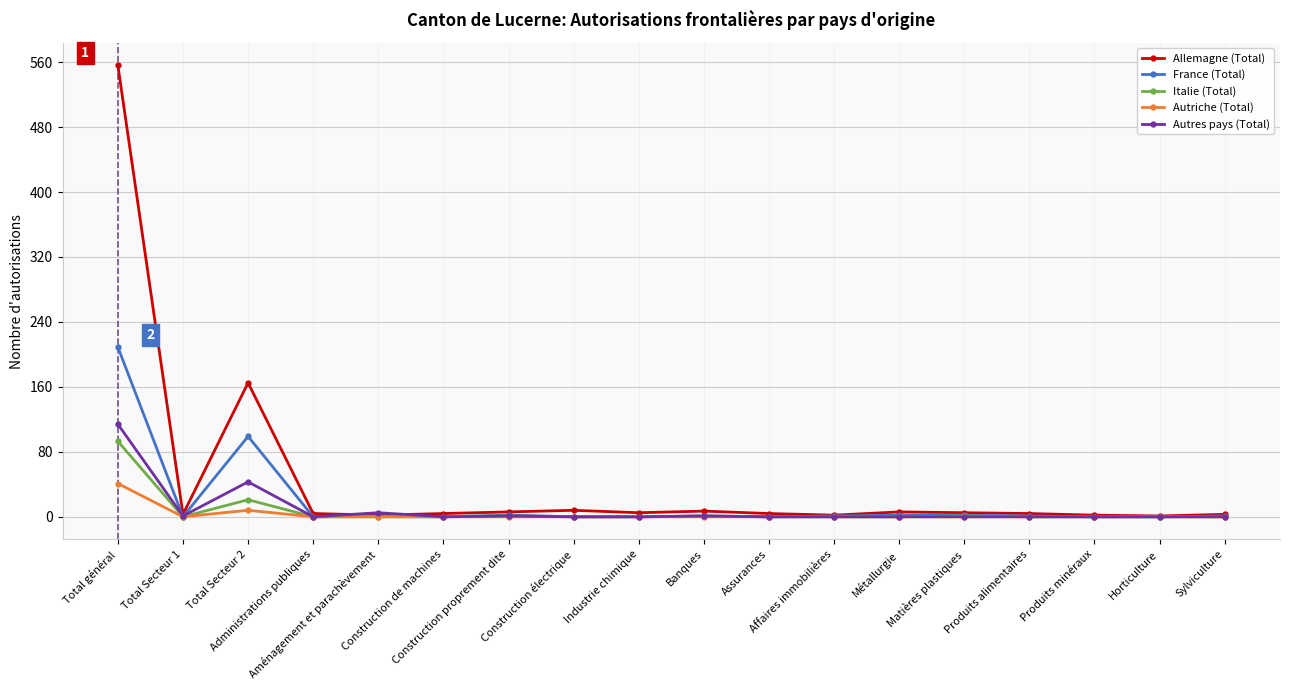

What are all the series names shown in the legend?

Allemagne (Total), France (Total), Italie (Total), Autriche (Total), Autres pays (Total)